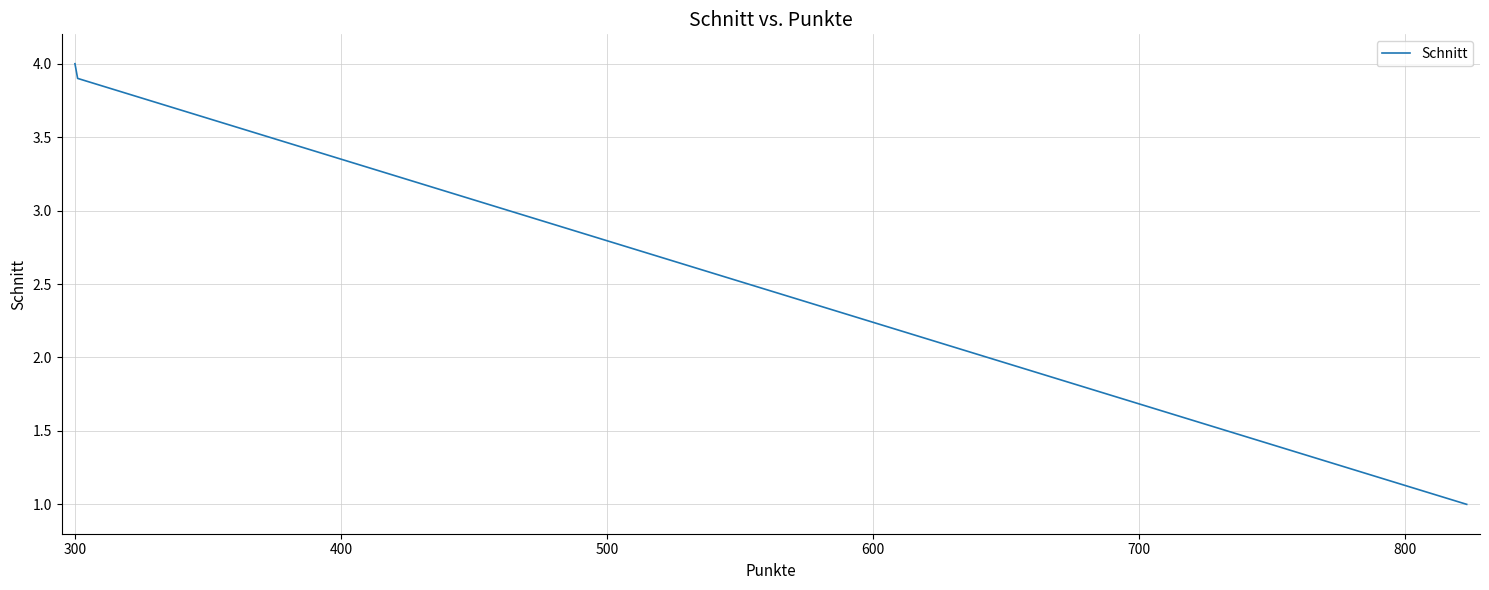

True or false: the data has more than 0 interior local peaks.

False